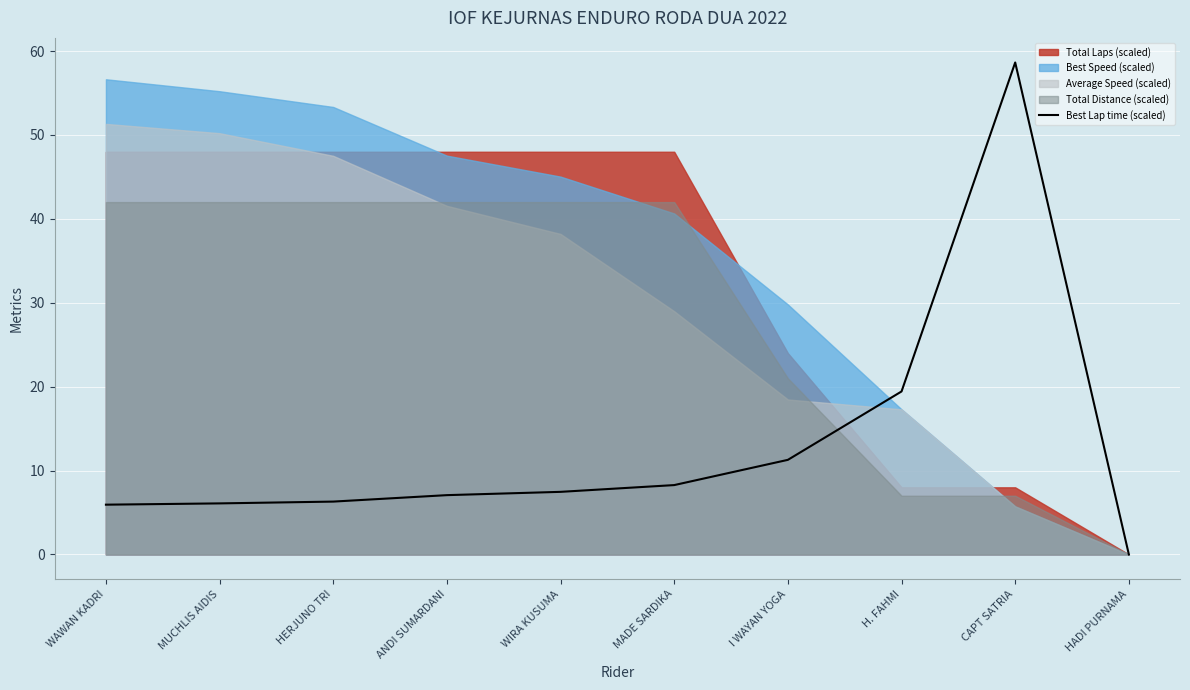

How many lines are shown in the chart?

1